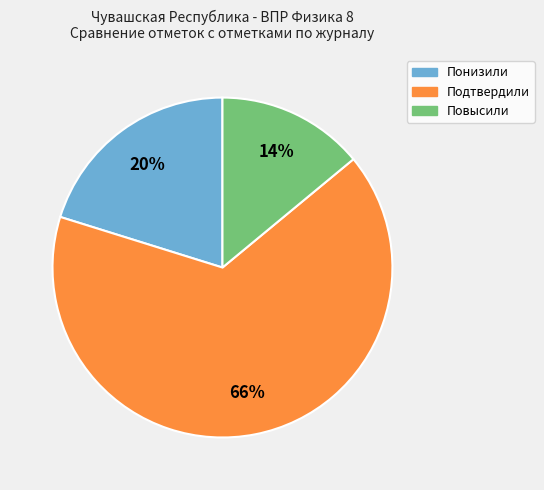

Do Подтвердили and Понизили together represent more than half of the pie?

Yes